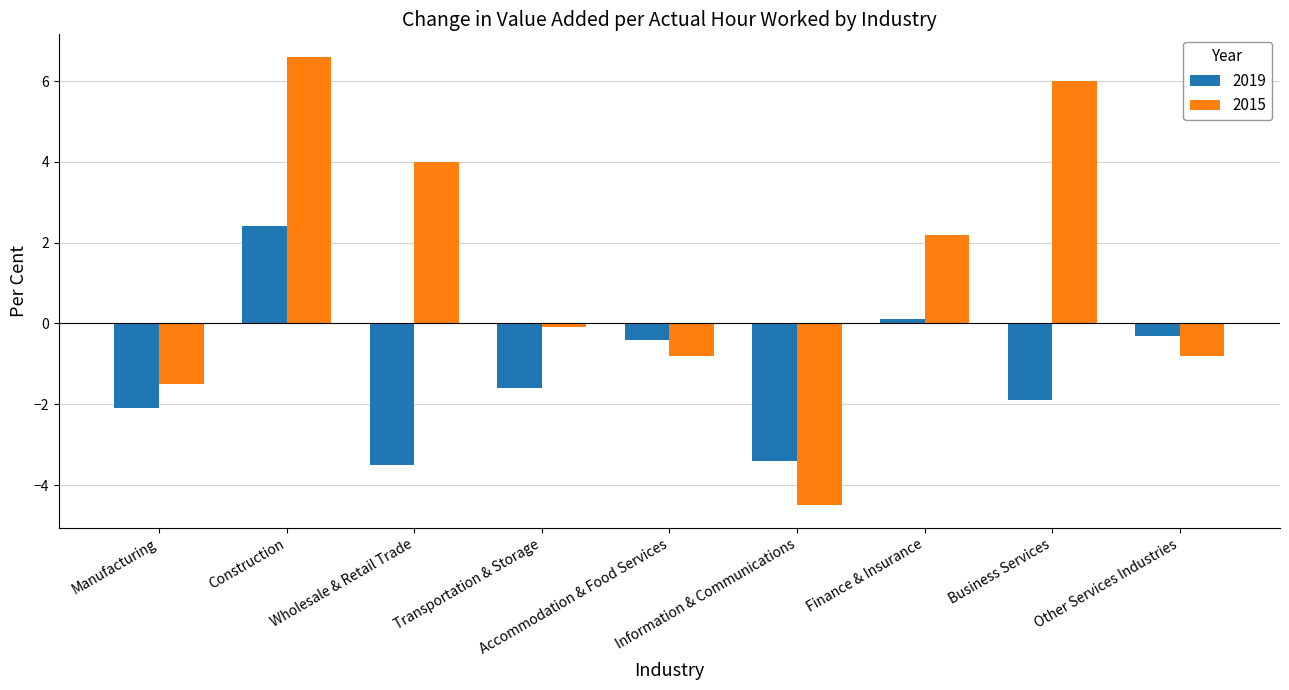

Which series has the largest range (max minus min)?

2015